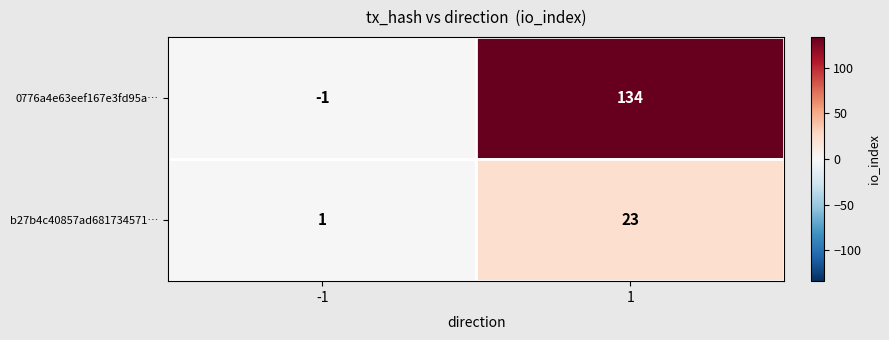

Which series has the largest range (max minus min)?

0776a4e63eef167e3fd95a…